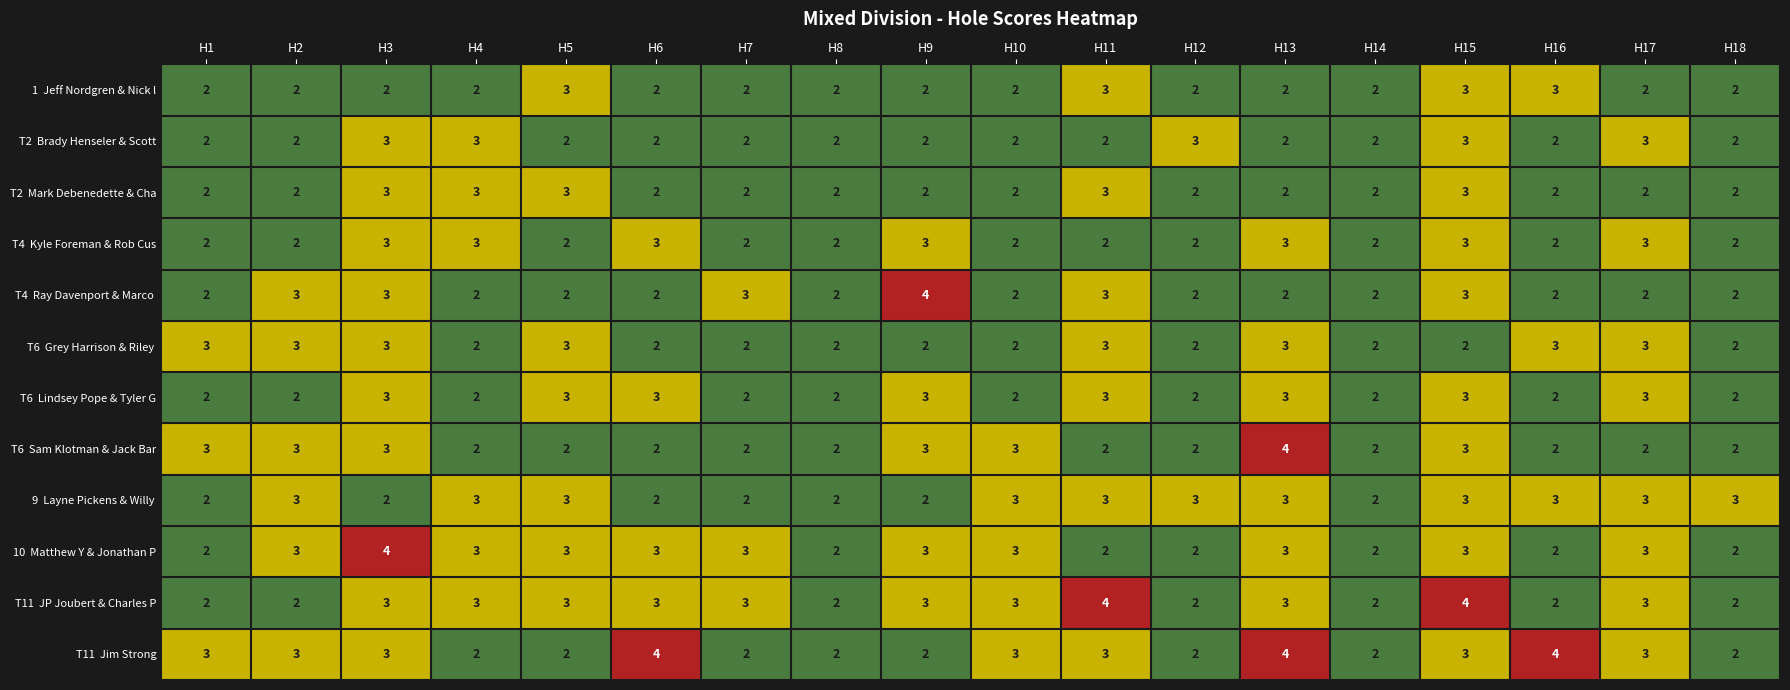

At which category is the sum across all series the highest?

H15